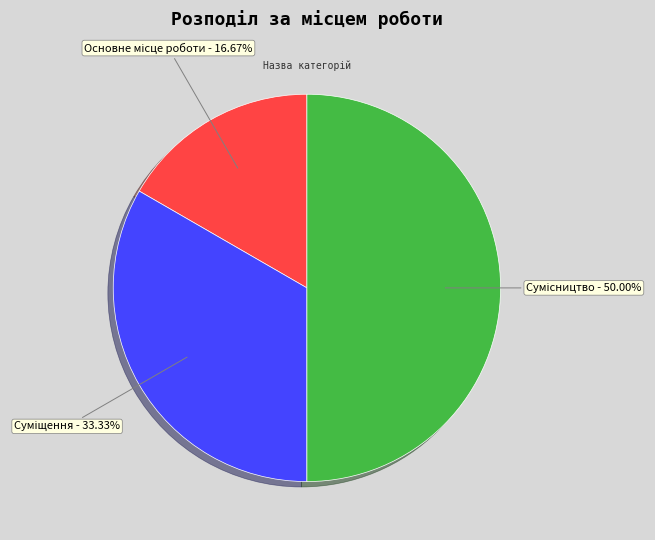

The Суміщення slice represents 40% of the pie. True or false?

False